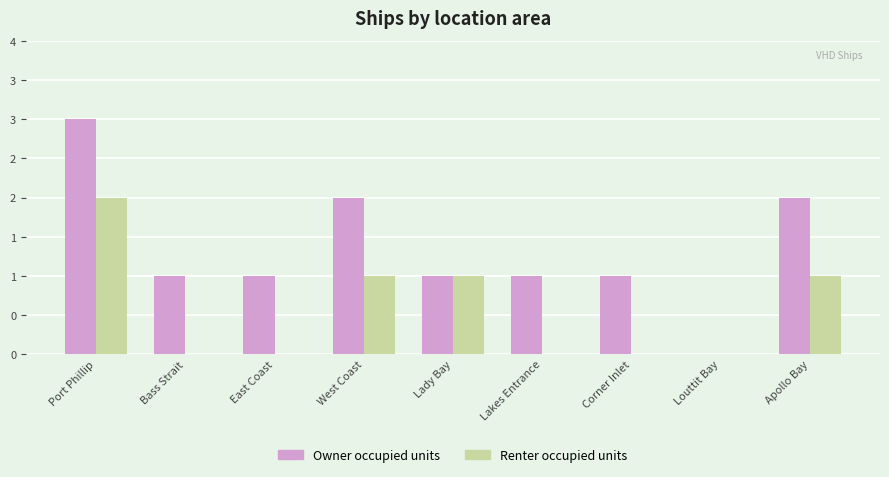

List the series in order of their overall mean, lowest first.

Renter occupied units, Owner occupied units